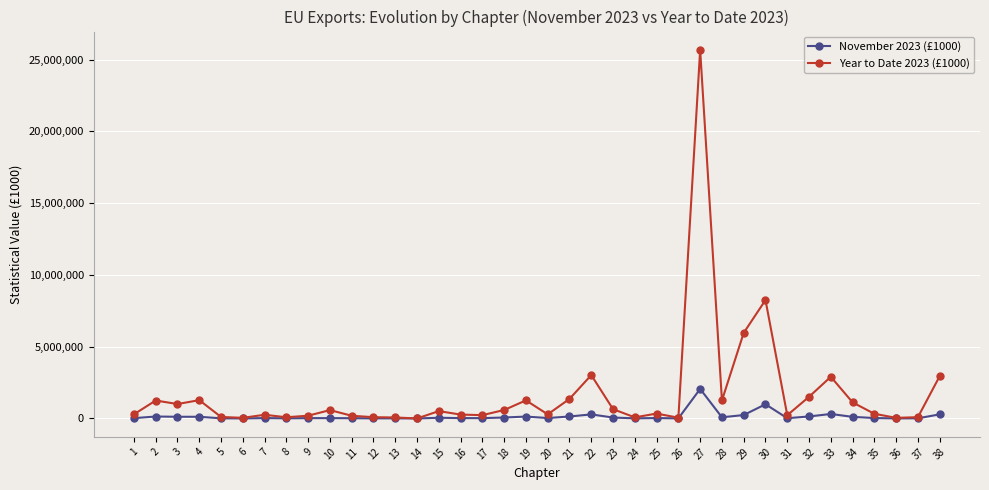

Which series has the largest range (max minus min)?

Year to Date 2023 (£1000)